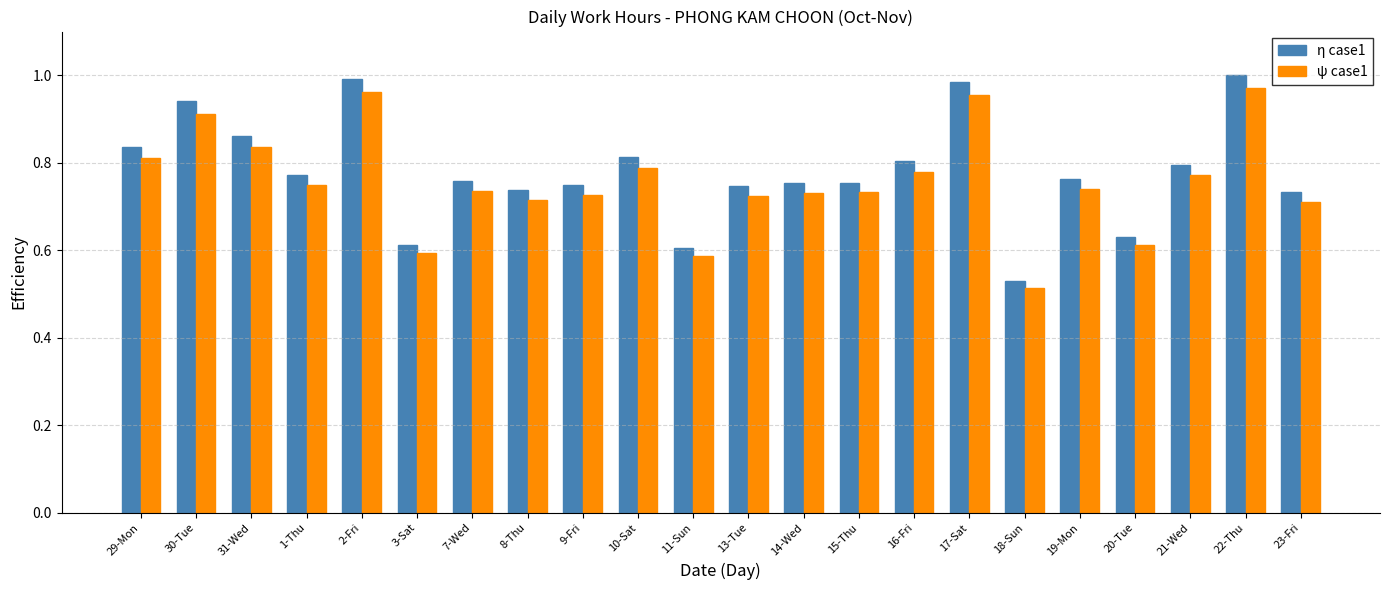

Which category has the lowest value in the η case1 series?

18-Sun